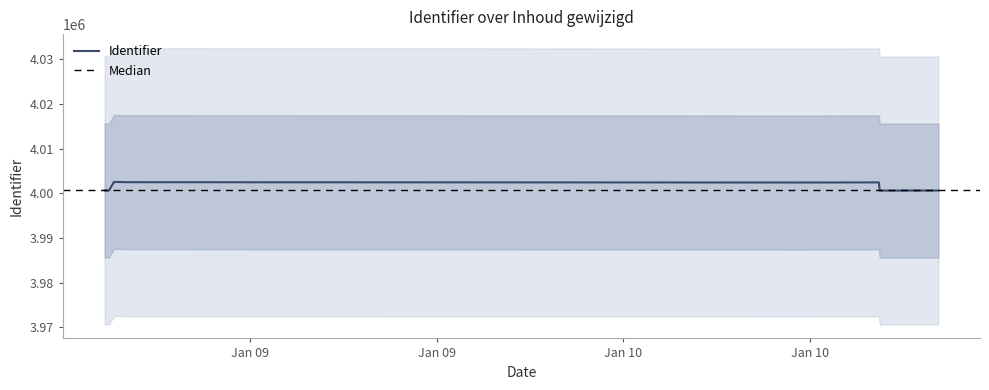

Rank the categories by value from highest to lowest.

2018-01-09 09:43:17, 2018-01-09 09:38:47, 2018-01-09 10:00:26, 2018-01-10 10:11:37, 2018-01-10 07:41:24, 2018-01-09 09:29:32, 2018-01-10 12:06:07, 2018-01-10 12:06:07, 2018-01-09 09:21:03, 2018-01-09 09:21:03, 2018-01-10 10:13:20